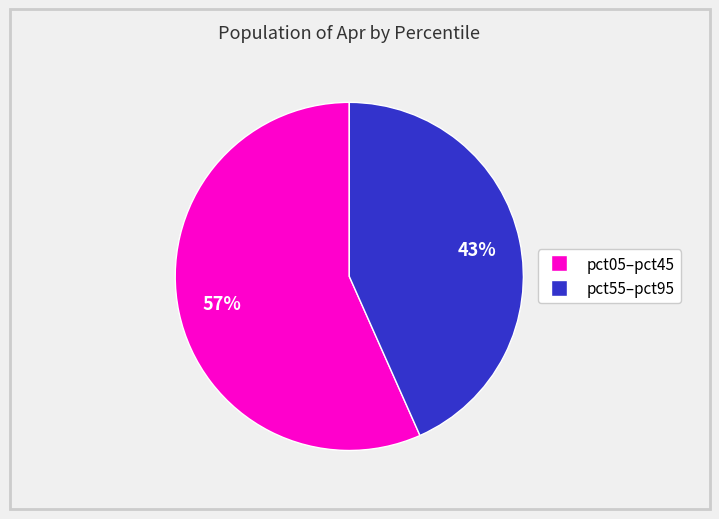

To the nearest percent, what is the average slice percentage?

50%